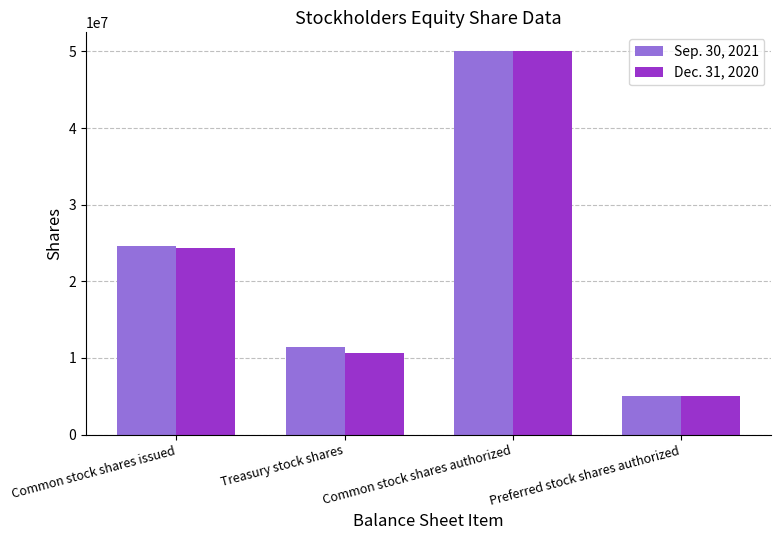

What is the maximum value shown in the chart?

50000000